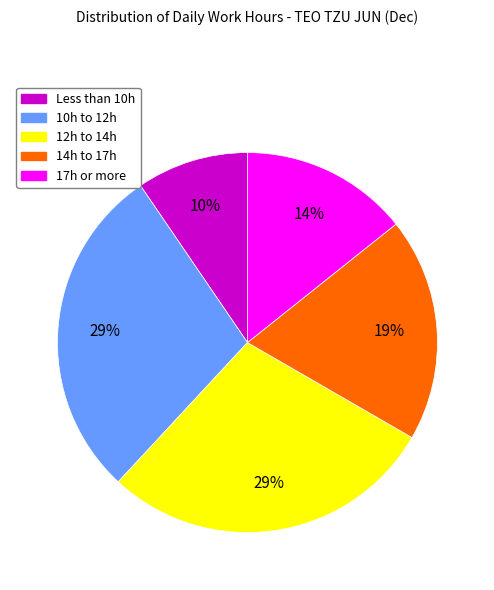

How many segments does this pie chart have?

5